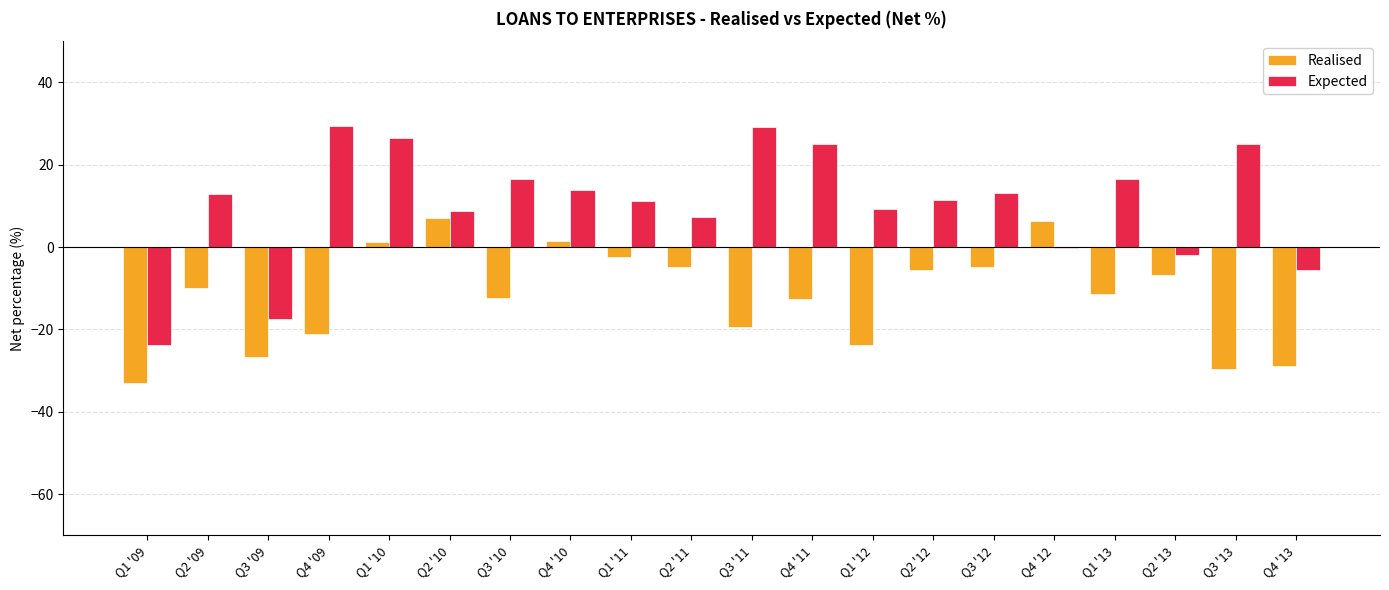

What are all the series names shown in the legend?

Realised, Expected